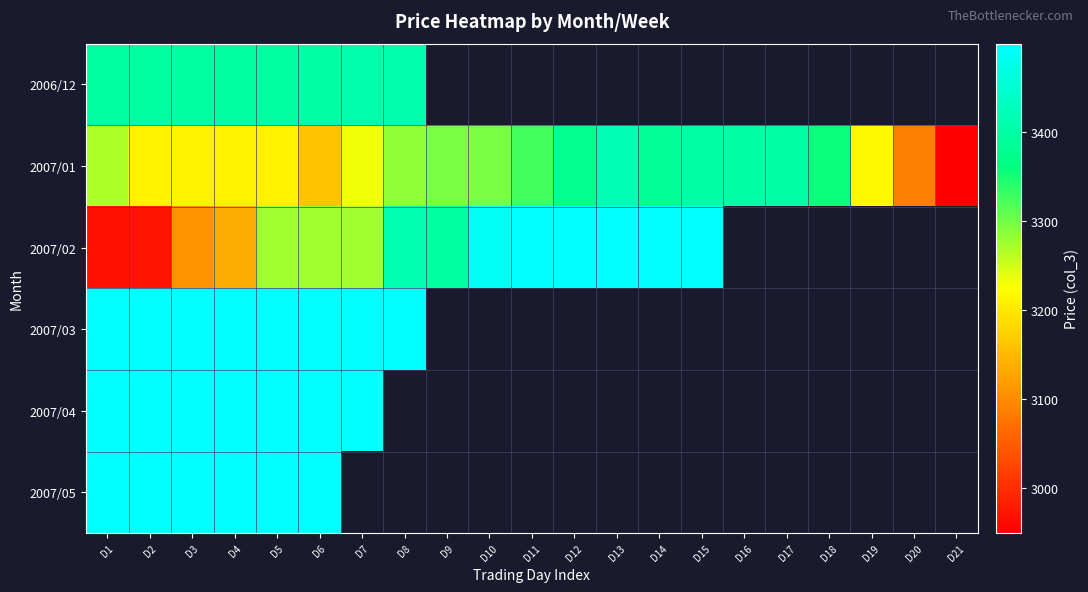

The 2007/03 series shows 3499.0 at D5. True or false?

True